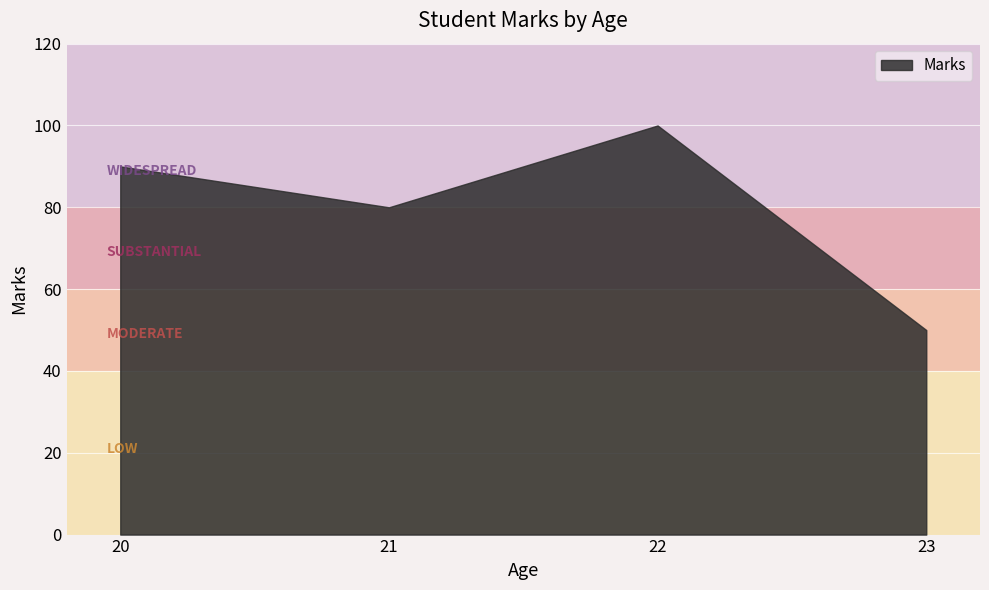

Rank the categories by value from highest to lowest.

22, 20, 21, 23